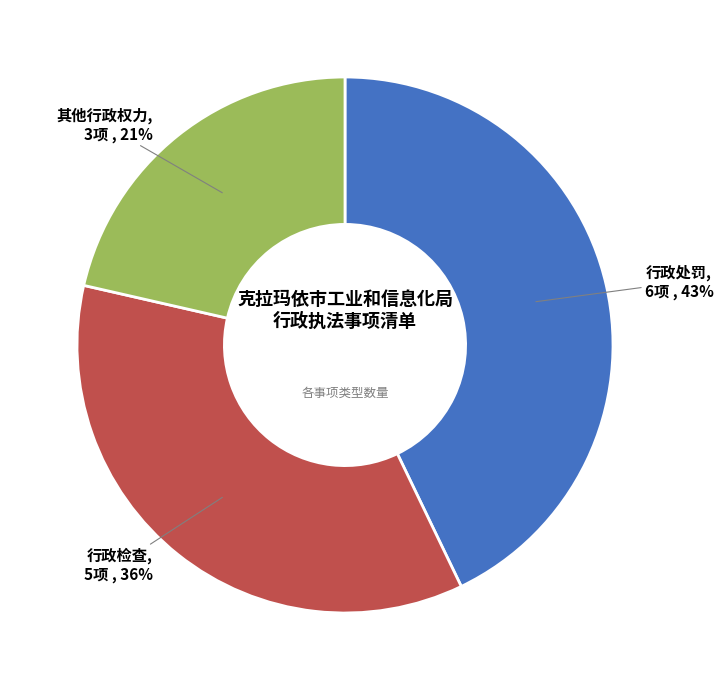

To the nearest percent, what portion does 行政检查 represent?

36%